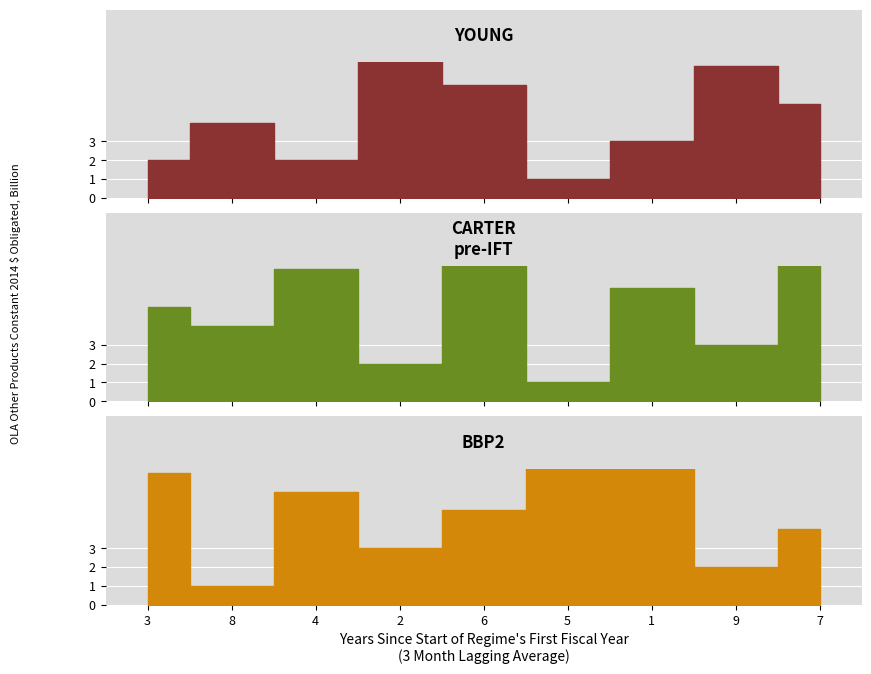

Which series has the widest spread of values?

YOUNG